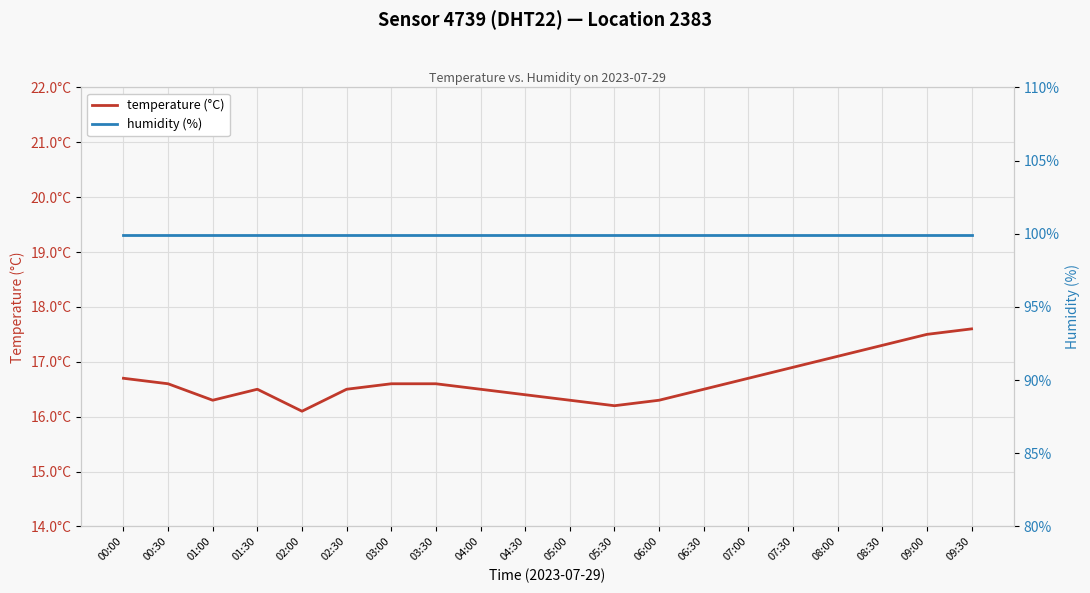

Is the value of temperature (°C) at 03:00 greater than the value of humidity (%) at 01:00?

No